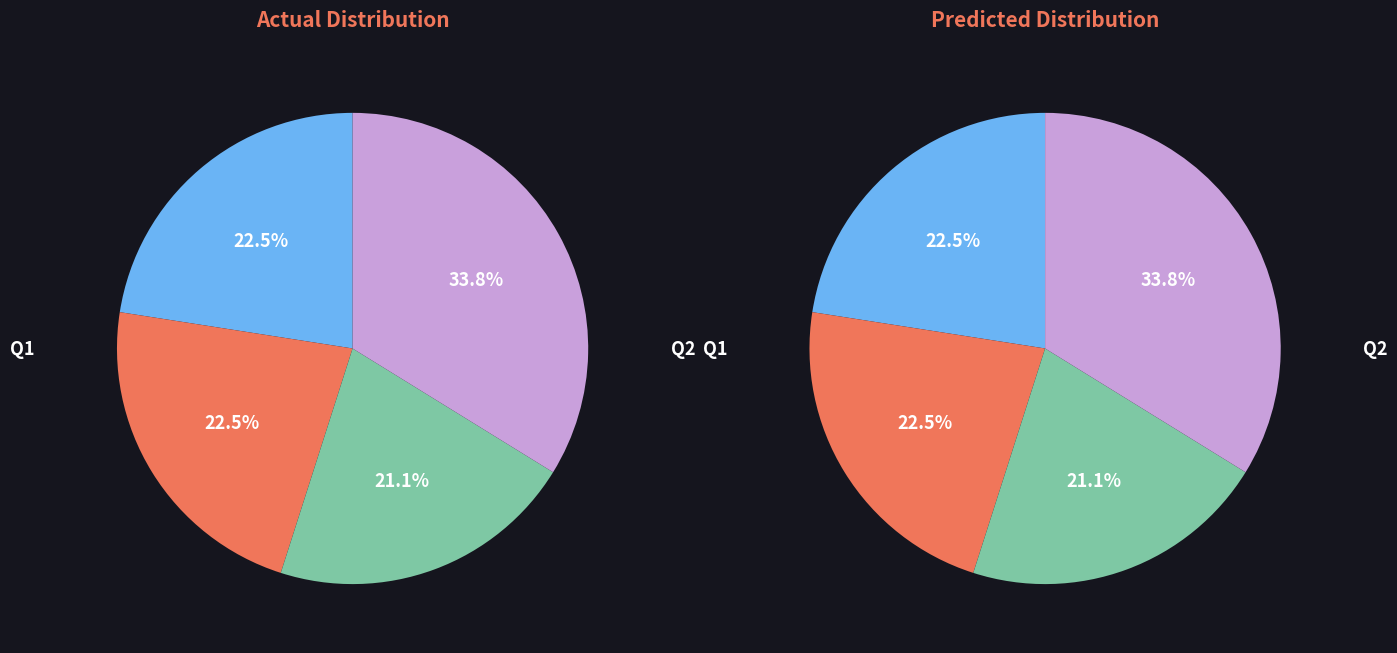

Do Q2 and Q3 together represent more than half of the pie?

No